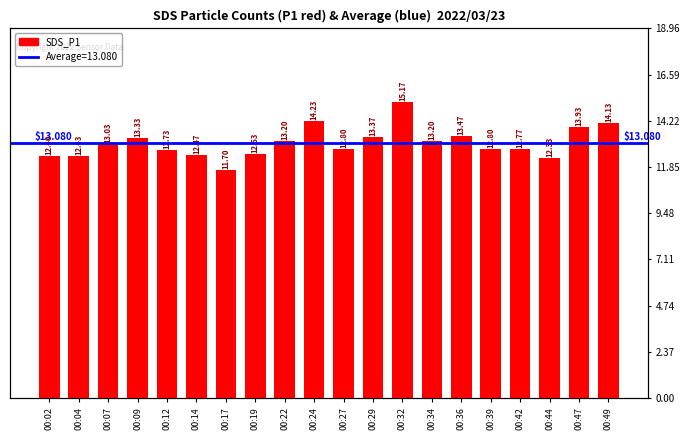

What is the sum of all values?

262.0